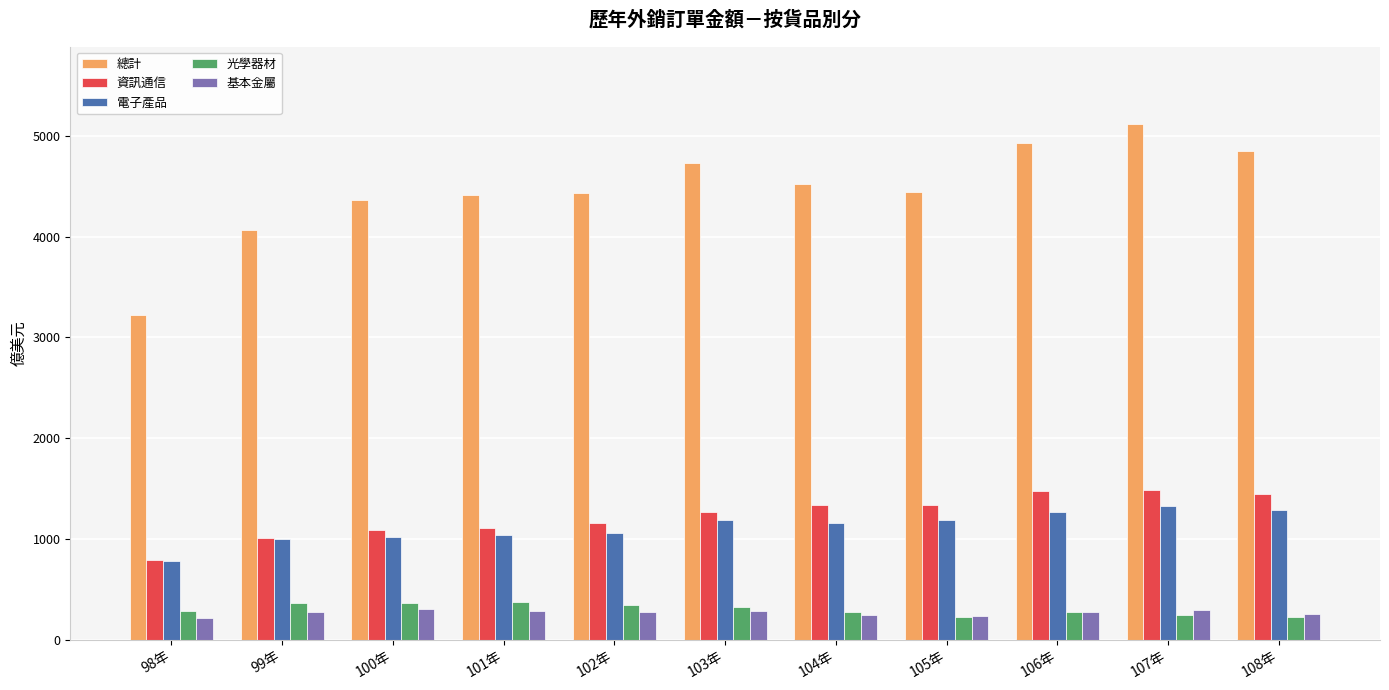

Which series has the largest range (max minus min)?

總計